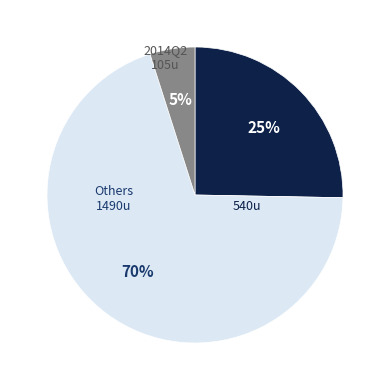

The Others slice represents 55% of the pie. True or false?

False